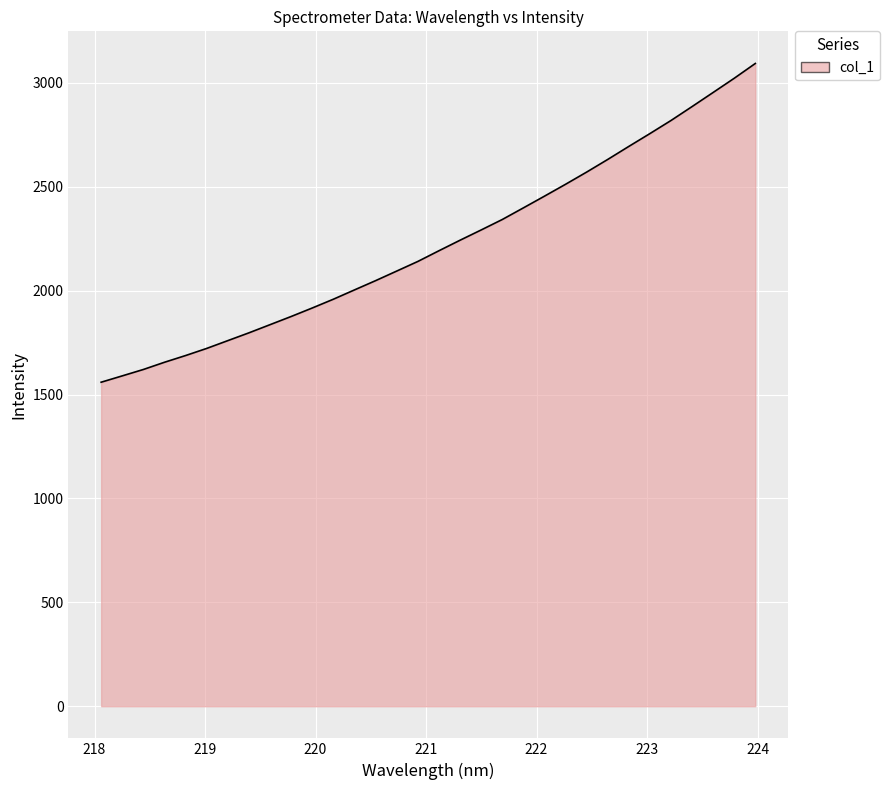

How many categories are shown in the chart?

32